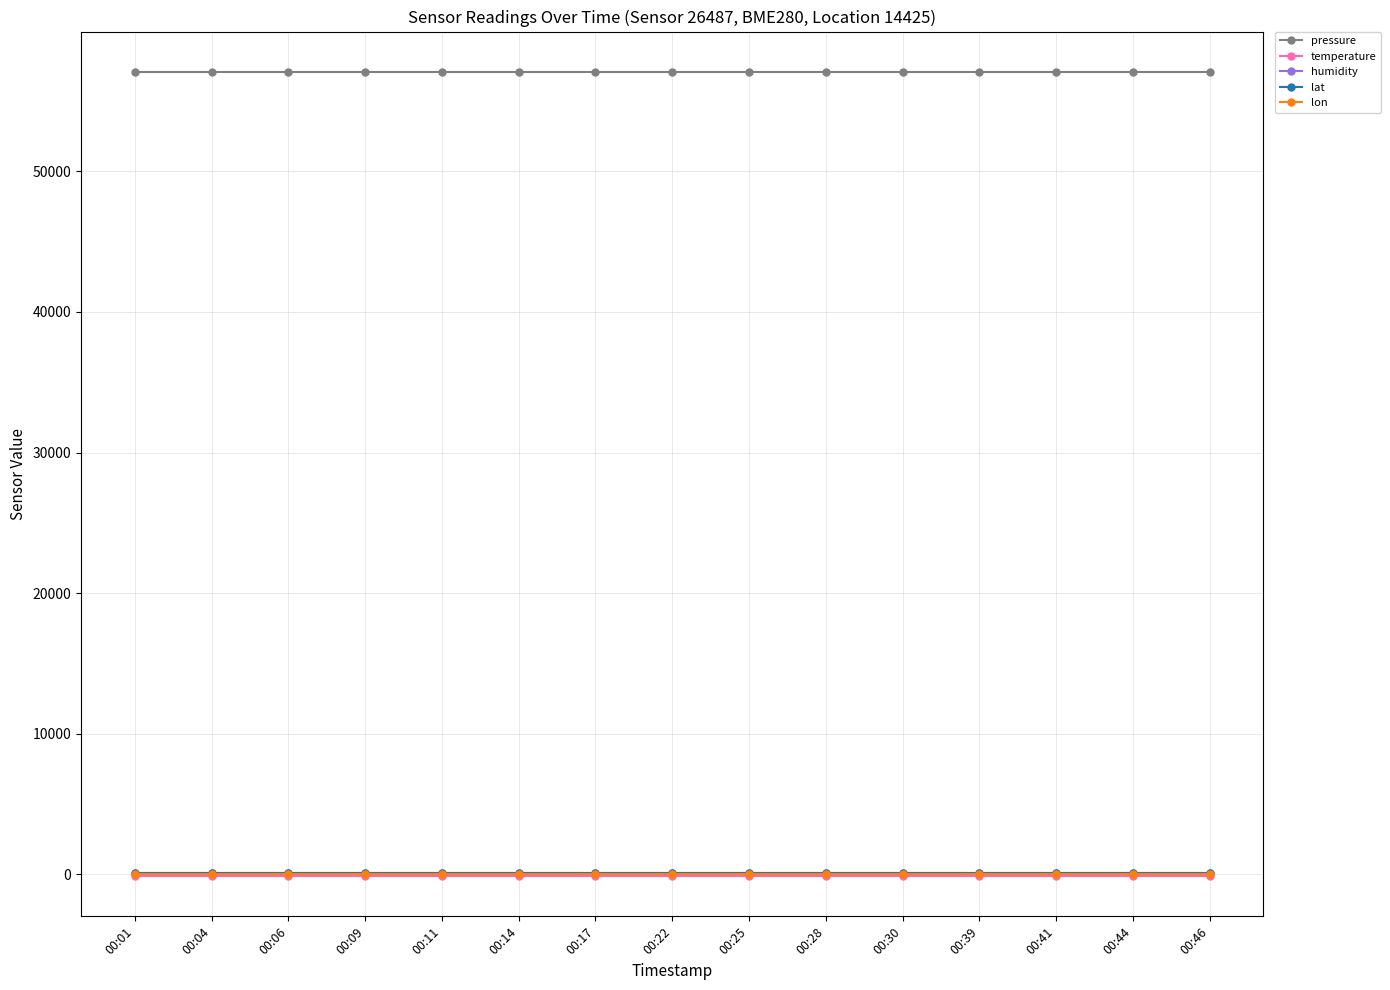

What is the maximum value shown in the chart?

57093.7